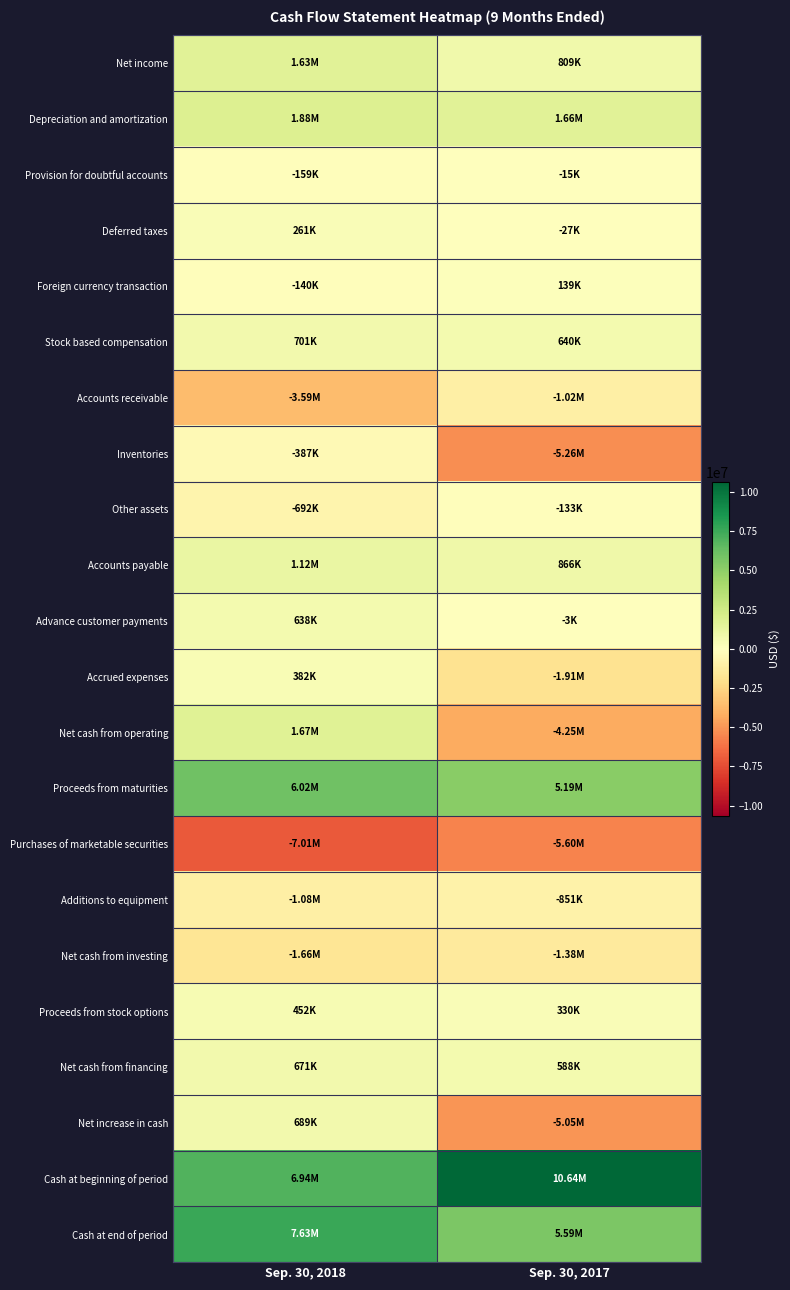

Which category has the lowest value across all series?

Sep. 30, 2018